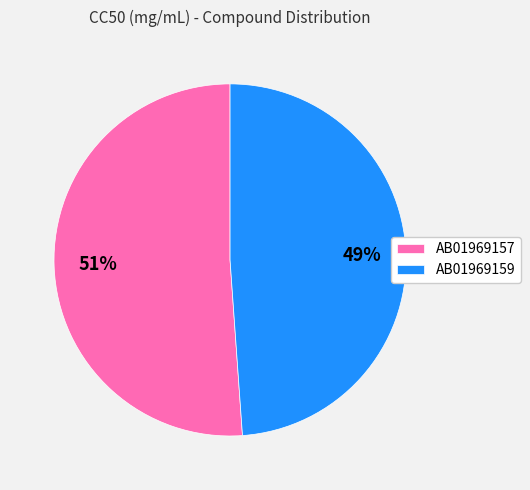

Which has a higher value, AB01969157 or AB01969159?

AB01969157